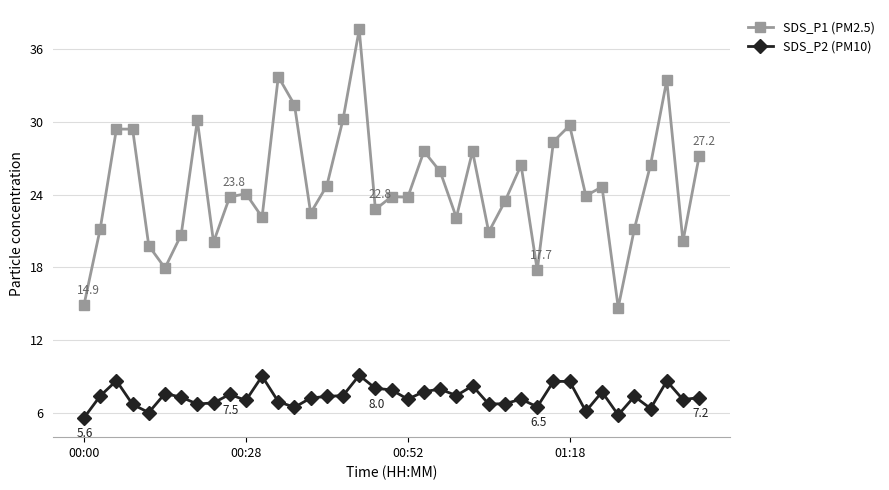

True or false: SDS_P2 (PM10) has more than 1 points higher than both neighbors.

True